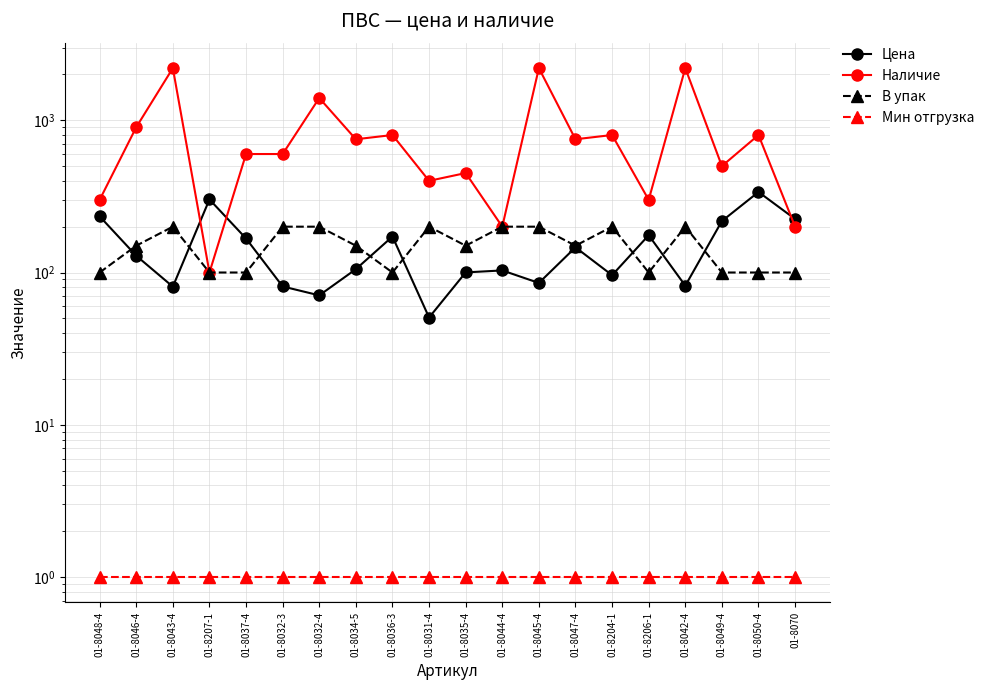

True or false: Мин отгрузка has more than 2 points higher than both neighbors.

False